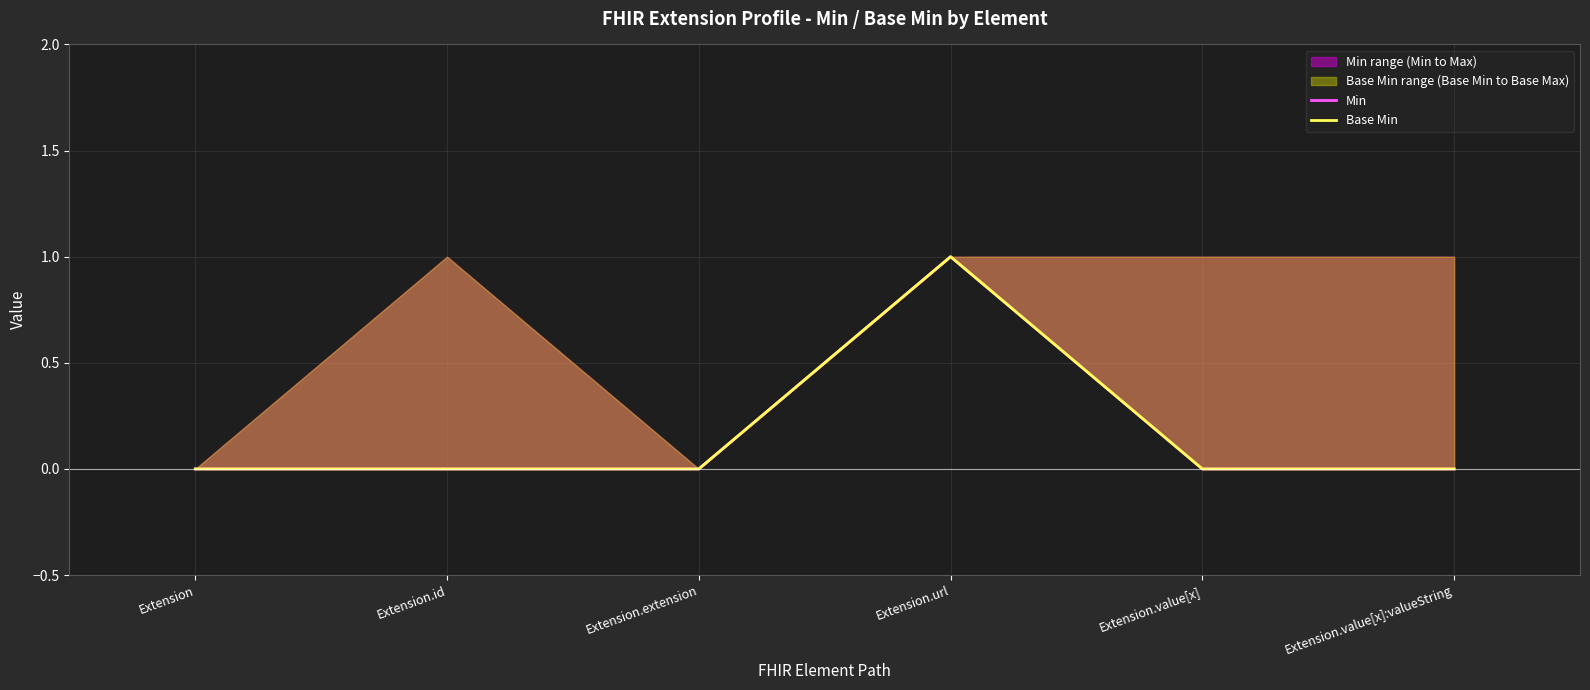

List the labels in order of Min value, largest first.

Extension.url, Extension, Extension.id, Extension.extension, Extension.value[x], Extension.value[x]:valueString